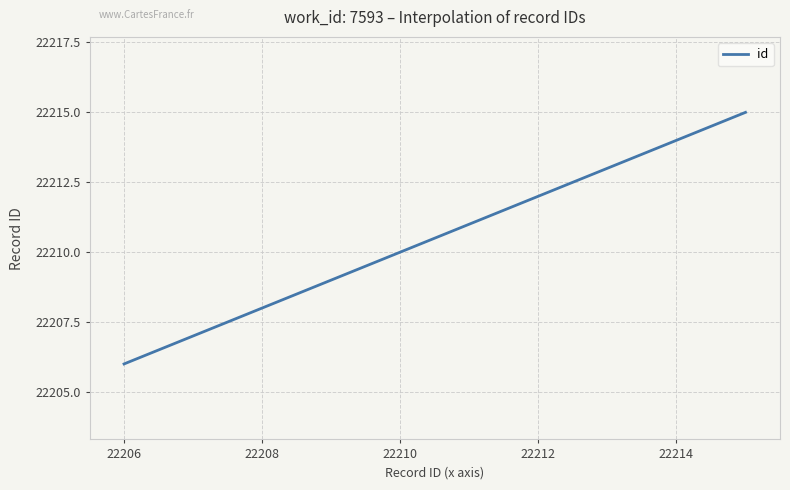

What is the maximum value shown in the chart?

22215.0